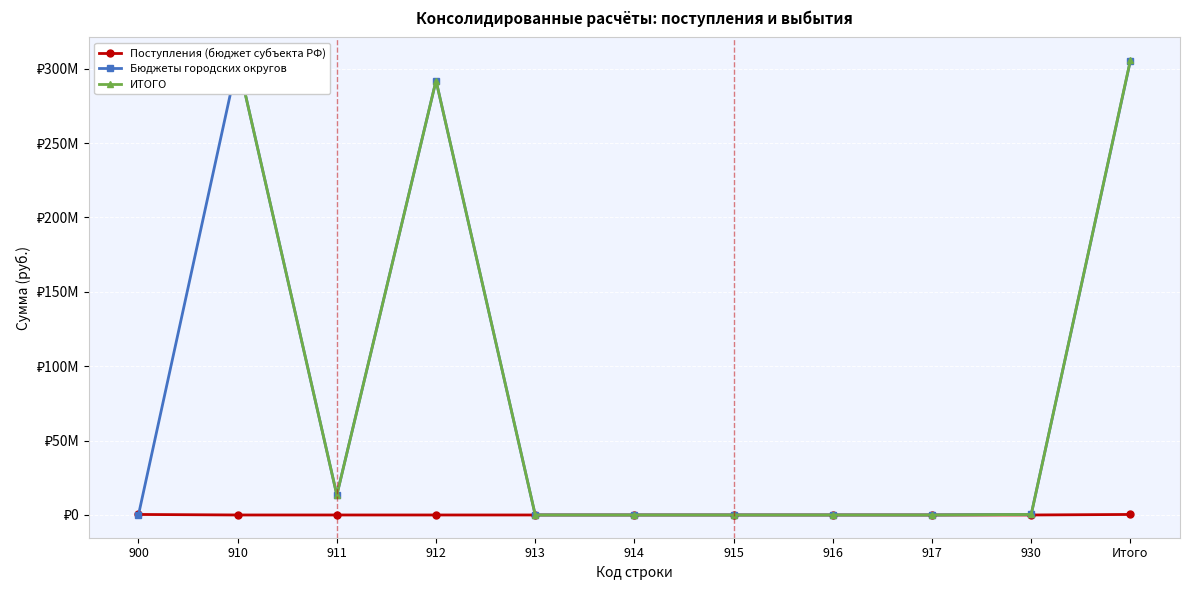

Reading right to left, what are all the values shown in this chart?

Поступления (бюджет субъекта РФ): Итого=349982.0	930=0.0	917=0.0	916=0.0	915=0.0	914=0.0	913=0.0	912=0.0	911=0.0	910=0.0	900=349982.0
Бюджеты городских округов: Итого=305348288.0	930=349982.0	917=0.0	916=0.0	915=0.0	914=0.0	913=0.0	912=291926008.5	911=13422279.5	910=305348288.0	900=0.0
ИТОГО: Итого=305698270.1	930=349982.0	917=0.0	916=0.0	915=0.0	914=0.0	913=0.0	912=291926008.5	911=13422279.5	910=305348288.0	900=305698270.1